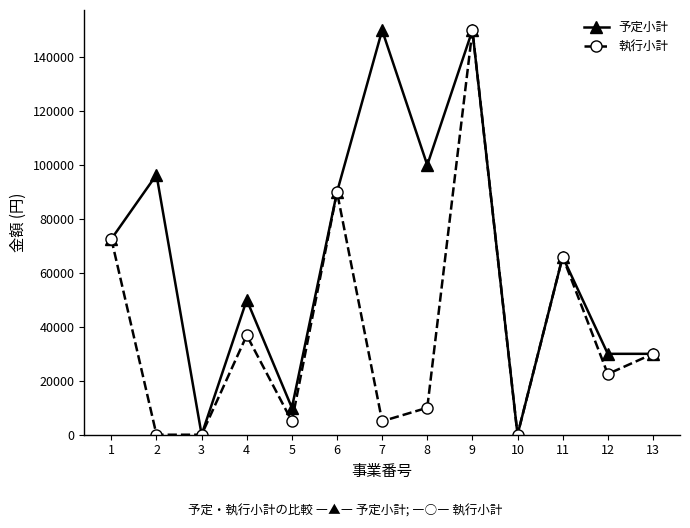

At which category does 執行小計 reach its first local peak?

4